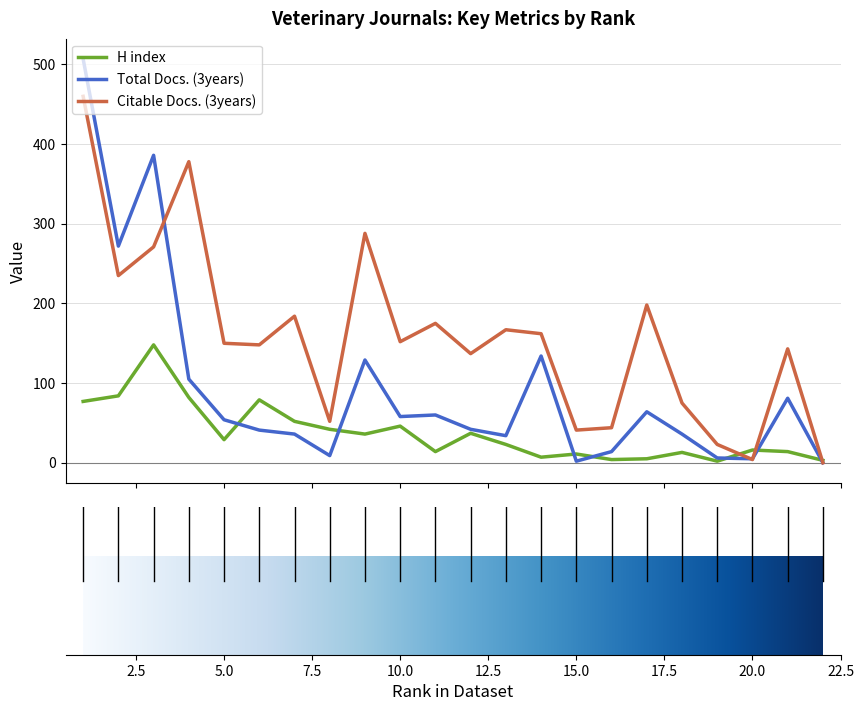

What is the maximum value shown in the chart?

507